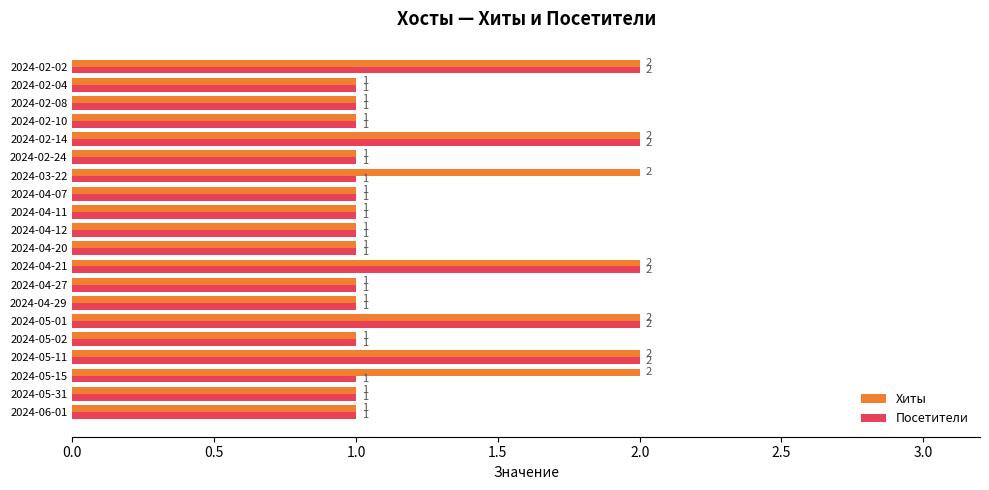

What is the sum of all Хиты values?

27